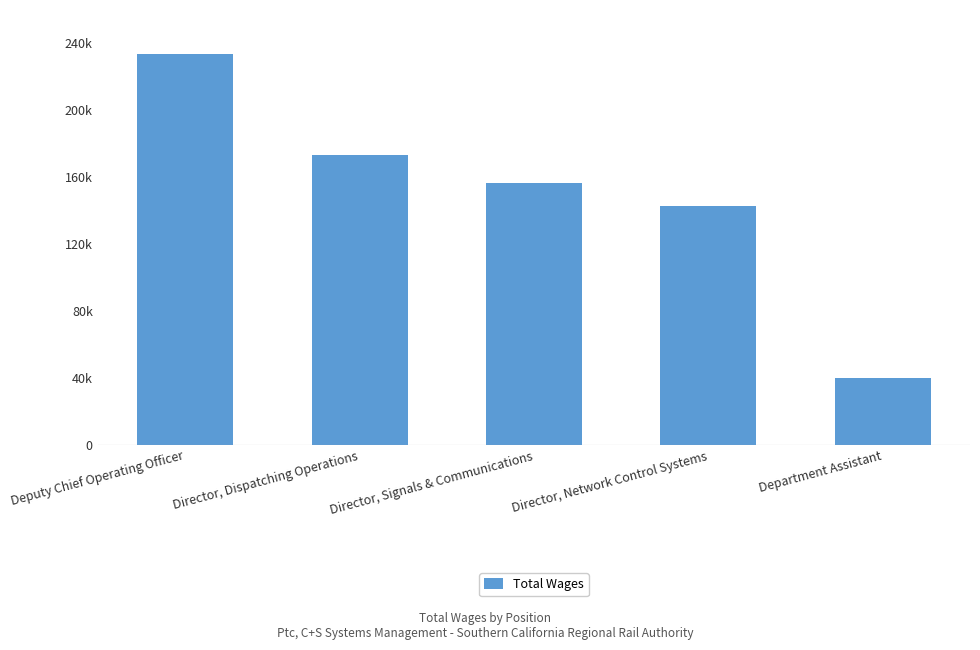

Are the bars horizontal?

No